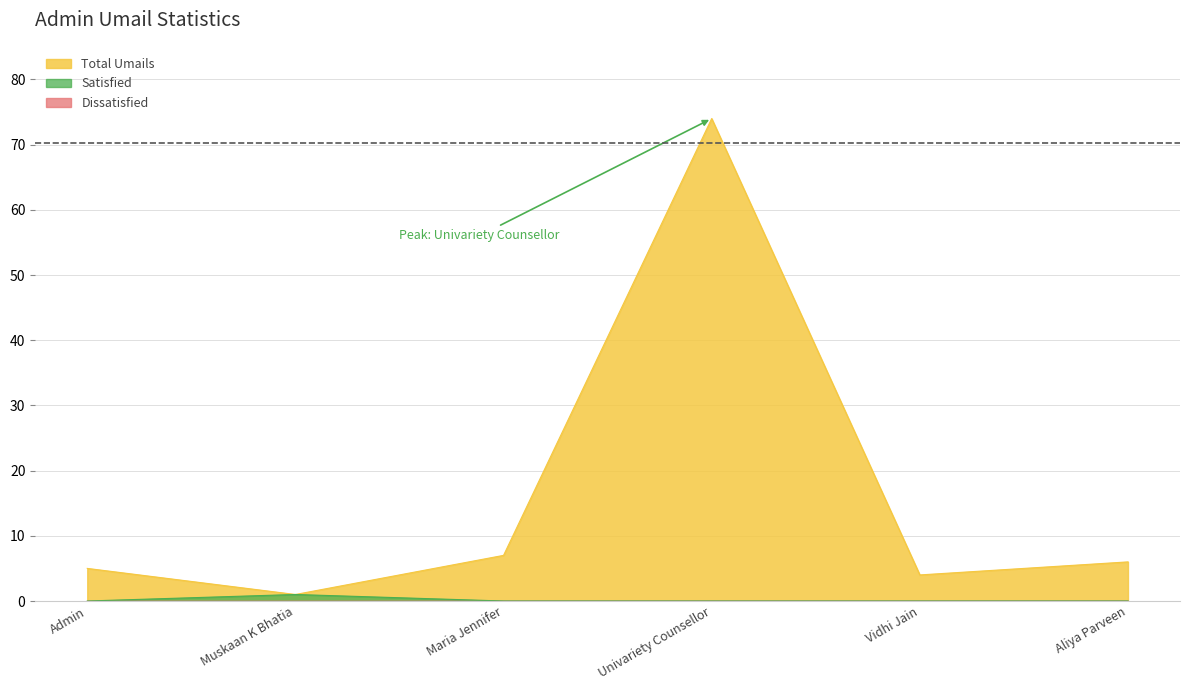

What is the total value across all series at Maria Jennifer?

7